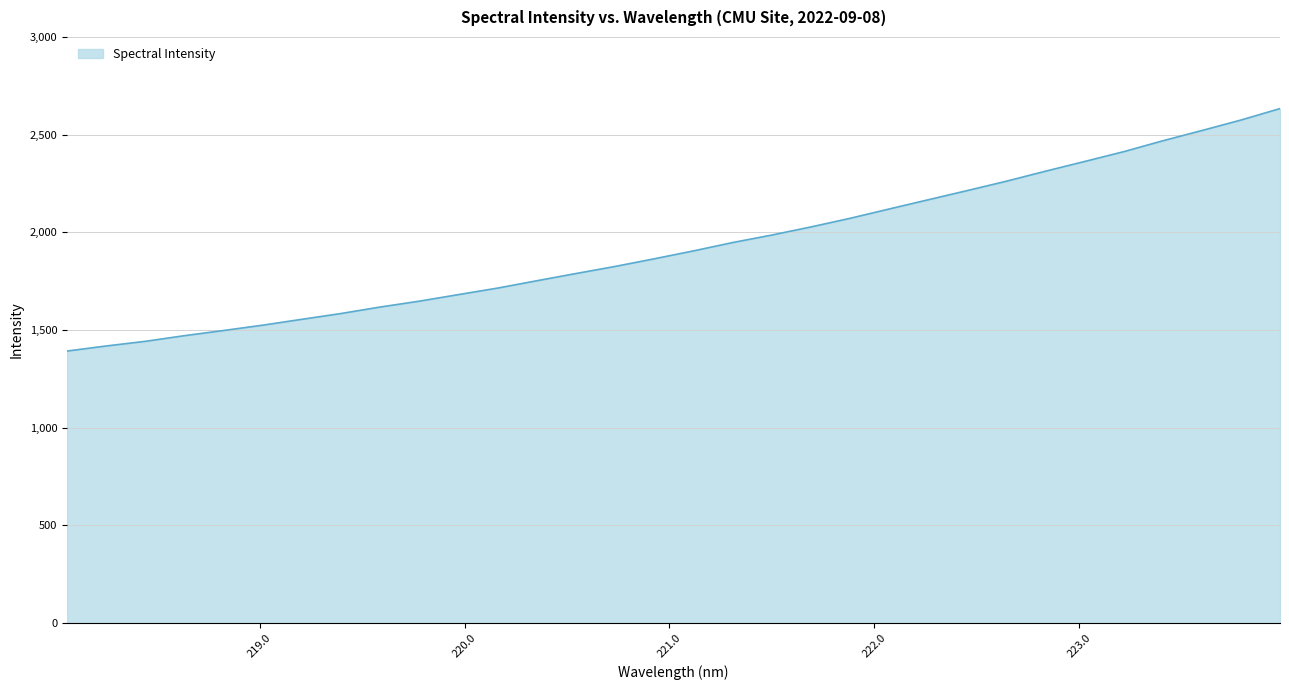

What is the maximum value shown in the chart?

2633.4